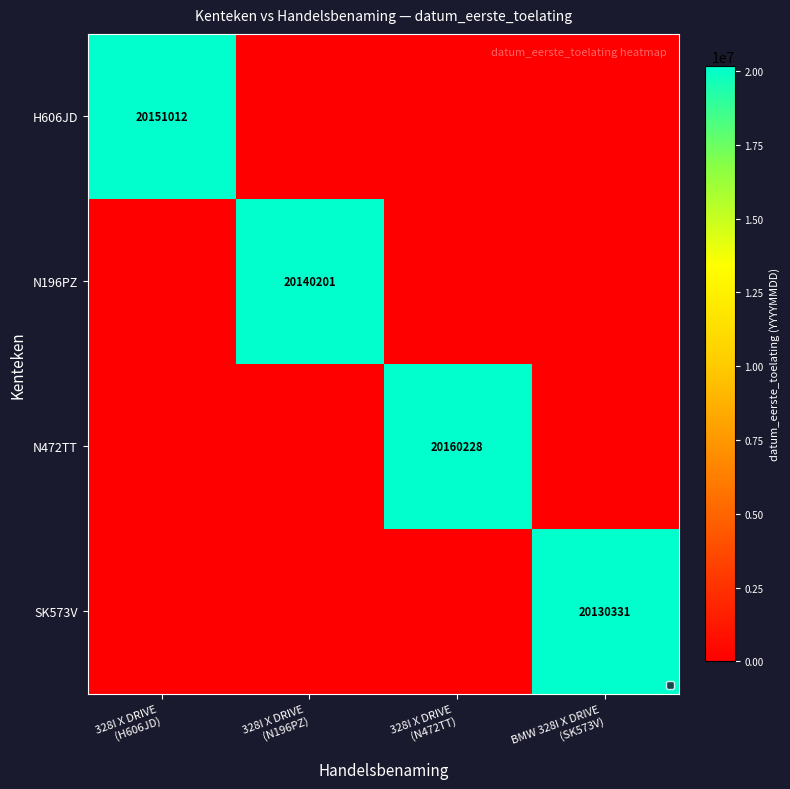

How many distinct data groups are displayed?

4